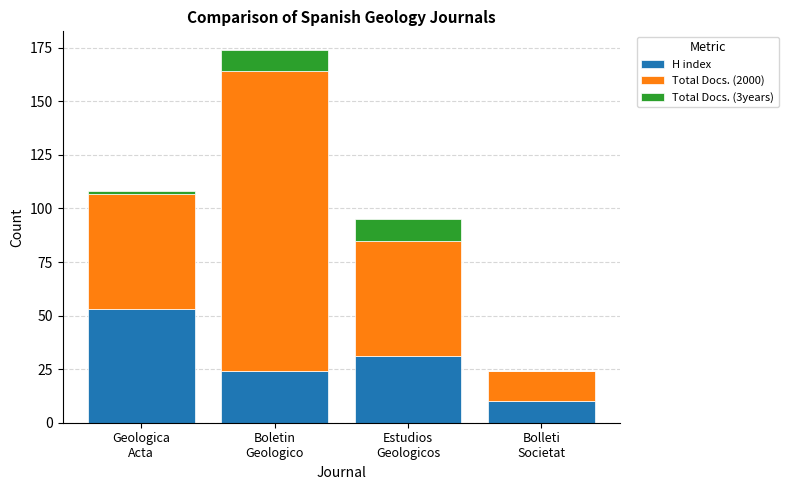

What are all the series names shown in the legend?

H index, Total Docs. (2000), Total Docs. (3years)